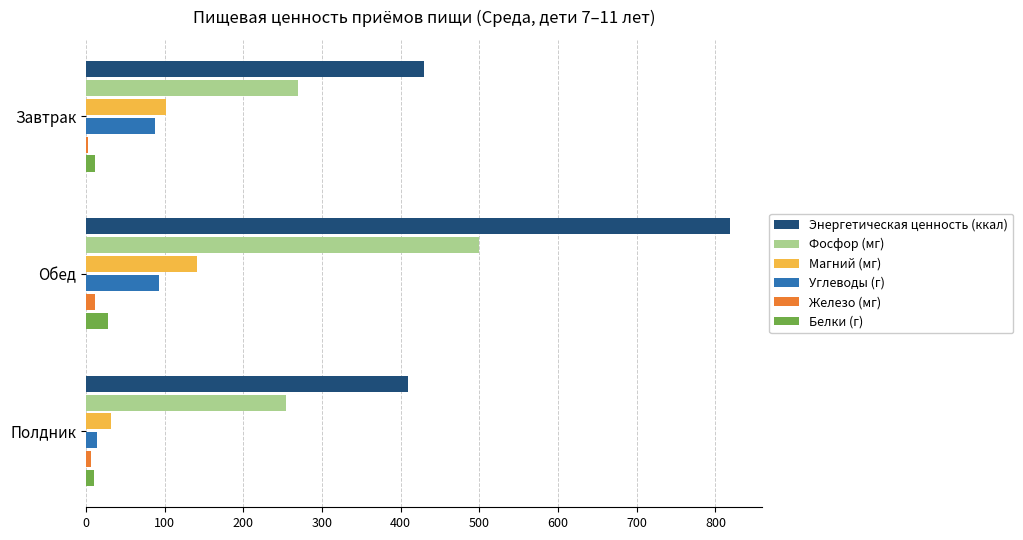

Rank the categories by Магний (мг) value from lowest to highest.

Полдник, Завтрак, Обед